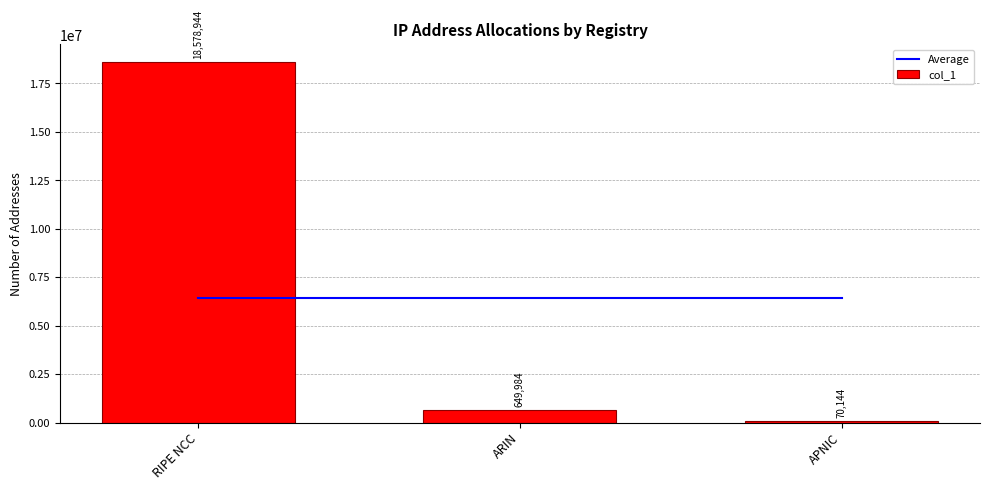

Which series has the largest total across all categories?

Average